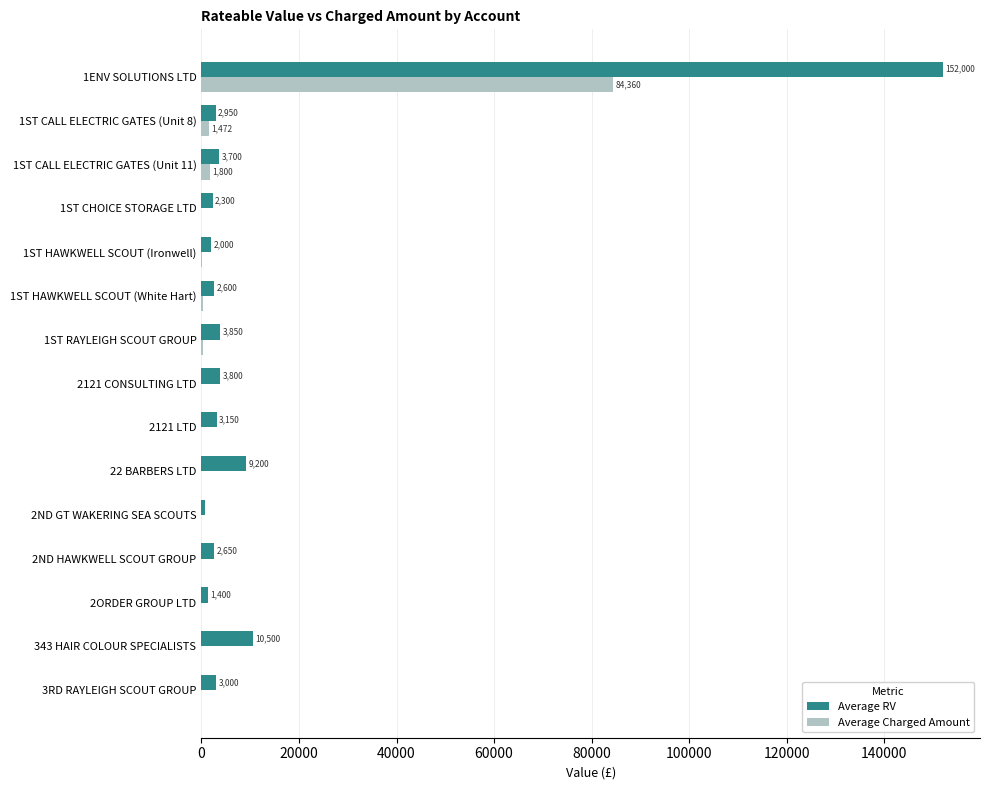

Which series changed the most between 1ST CALL ELECTRIC GATES (Unit 8) and 2121 CONSULTING LTD?

Average Charged Amount